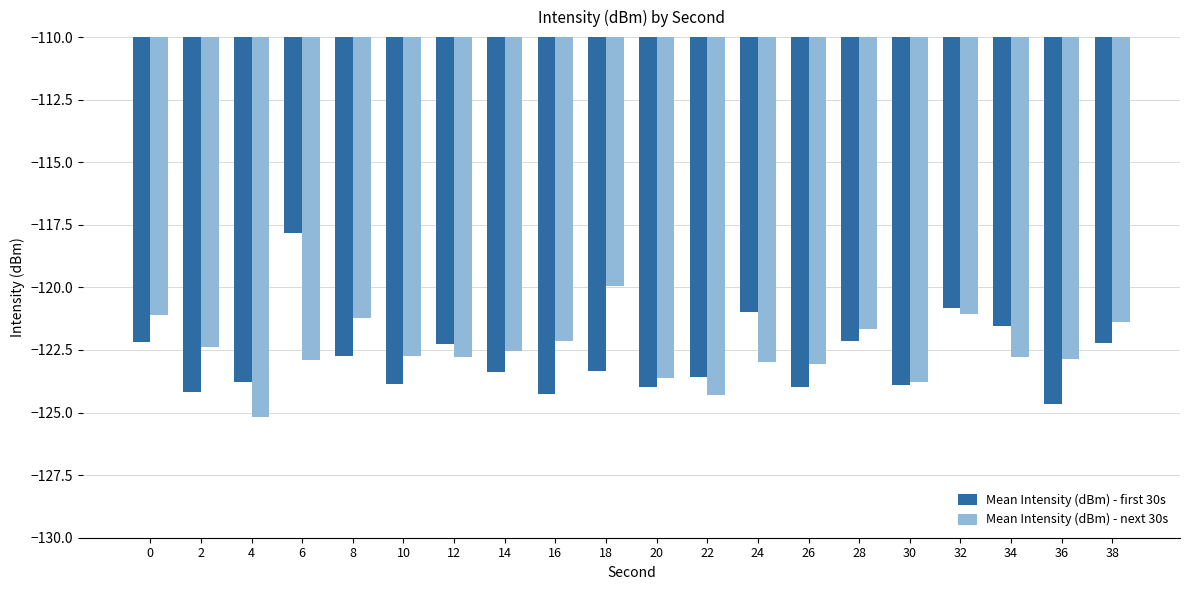

At 0, list the series in order from smallest to largest.

Mean Intensity (dBm) - first 30s, Mean Intensity (dBm) - next 30s